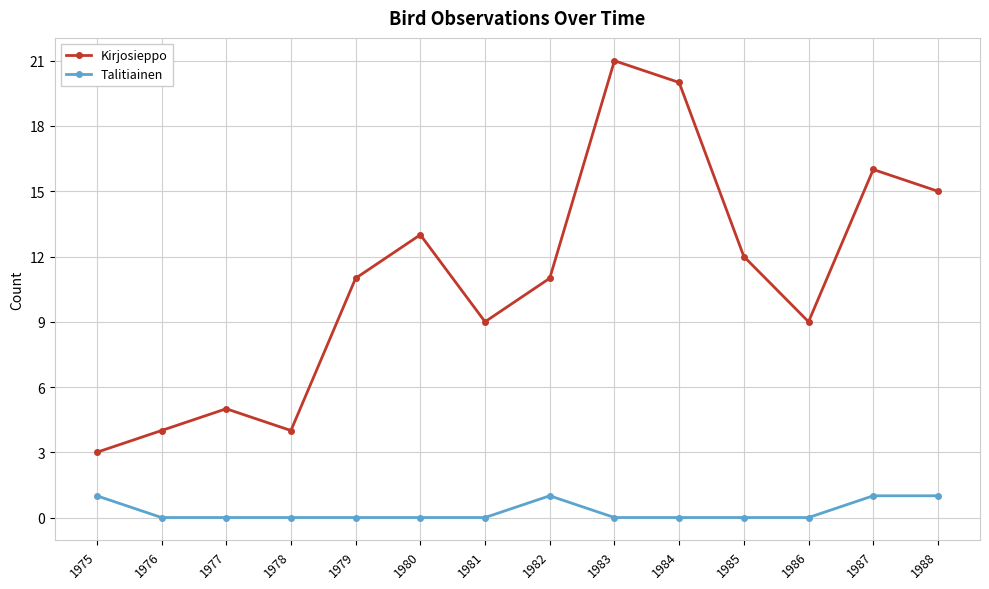

What is the sum of the Kirjosieppo values at 1984 and 1983?

41